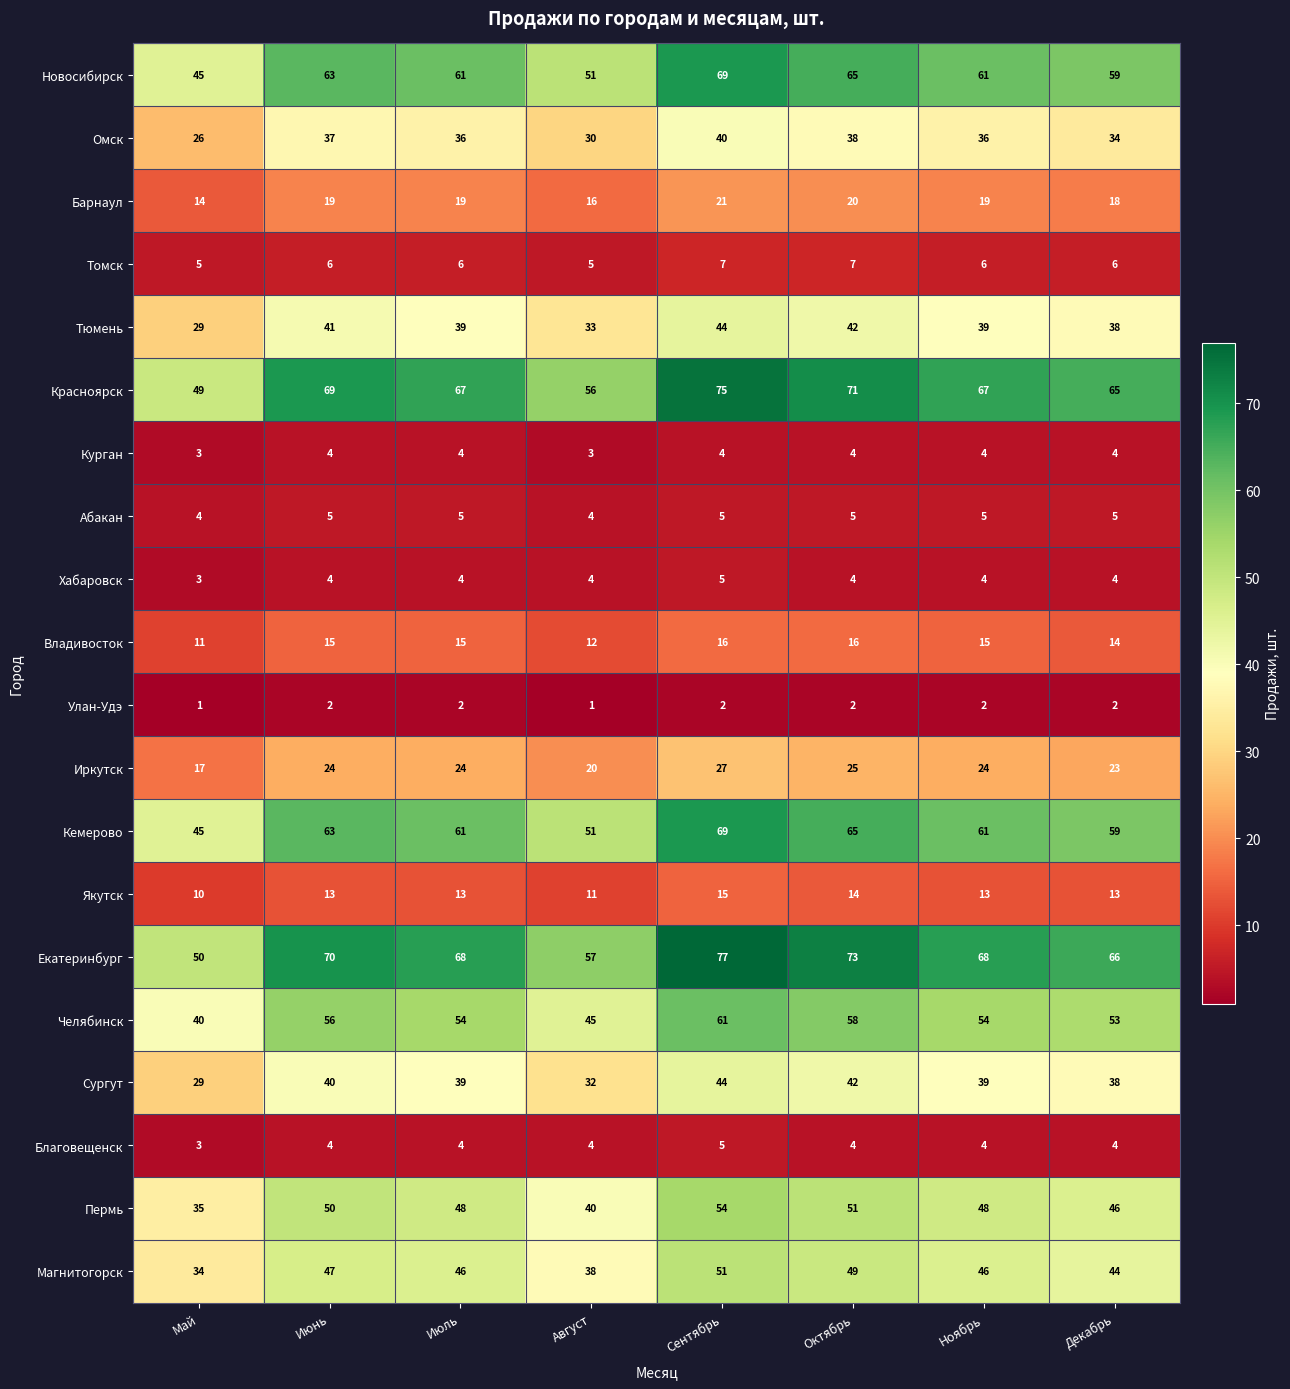

Which label corresponds to the largest value in the chart?

Сентябрь